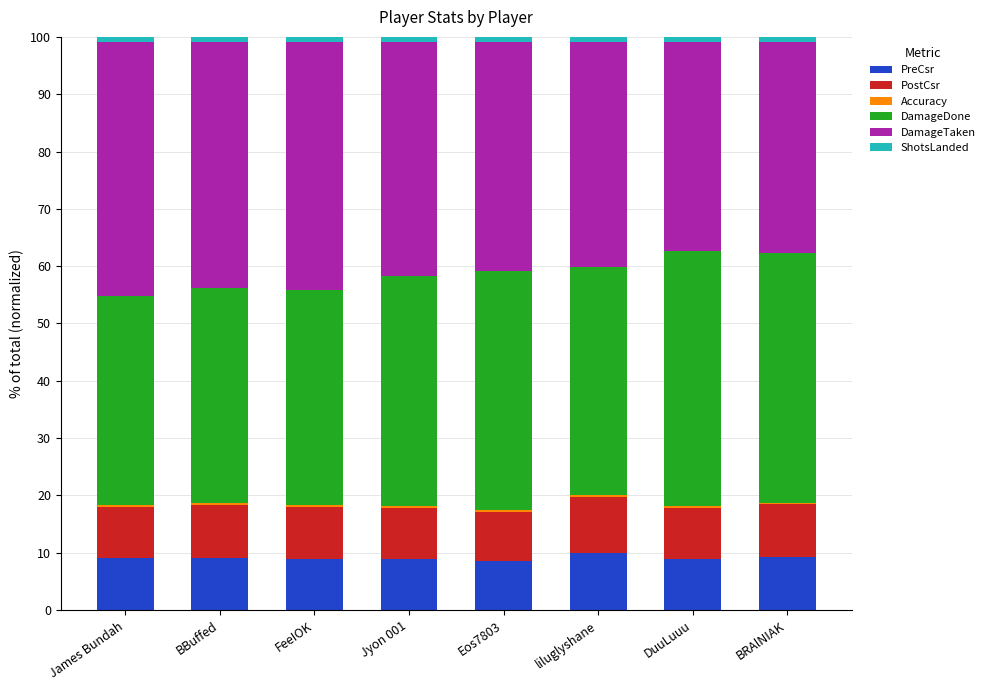

What is the sum of all DamageDone values?

320.8